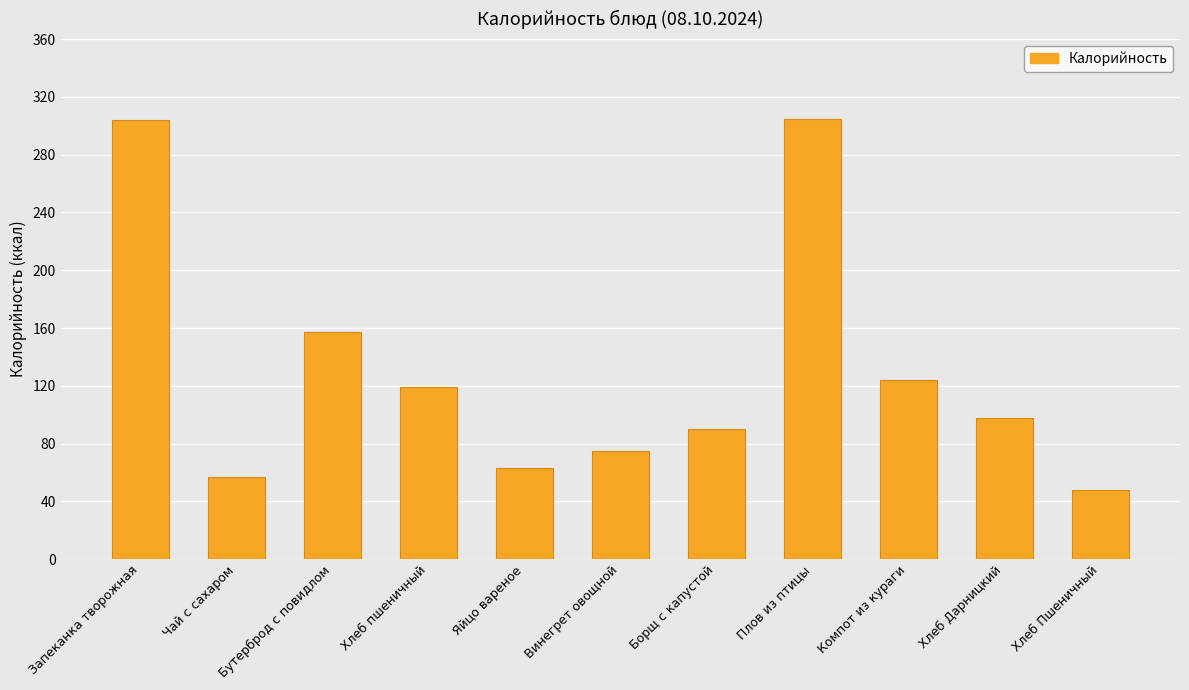

What is the label of the 7th bar from the right?

Яйцо вареное